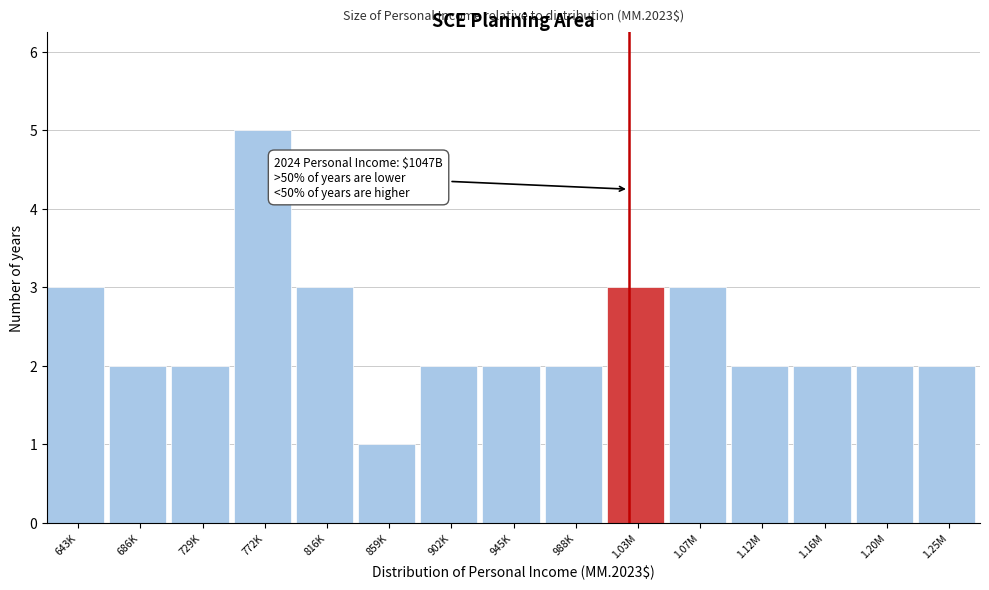

Reading left to right, transcribe all the data shown in this chart.

643K=3	686K=2	729K=2	772K=5	816K=3	859K=1	902K=2	945K=2	988K=2	1.03M=3	1.07M=3	1.12M=2	1.16M=2	1.20M=2	1.25M=2